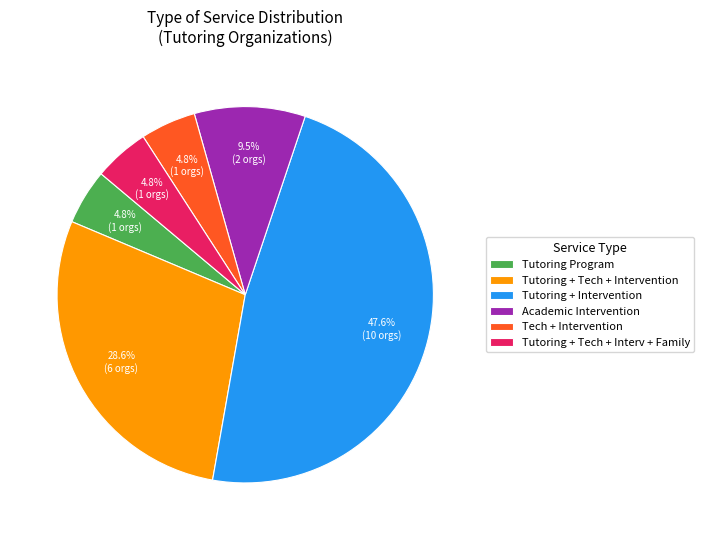

To the nearest percent, what portion does Tutoring Program represent?

5%